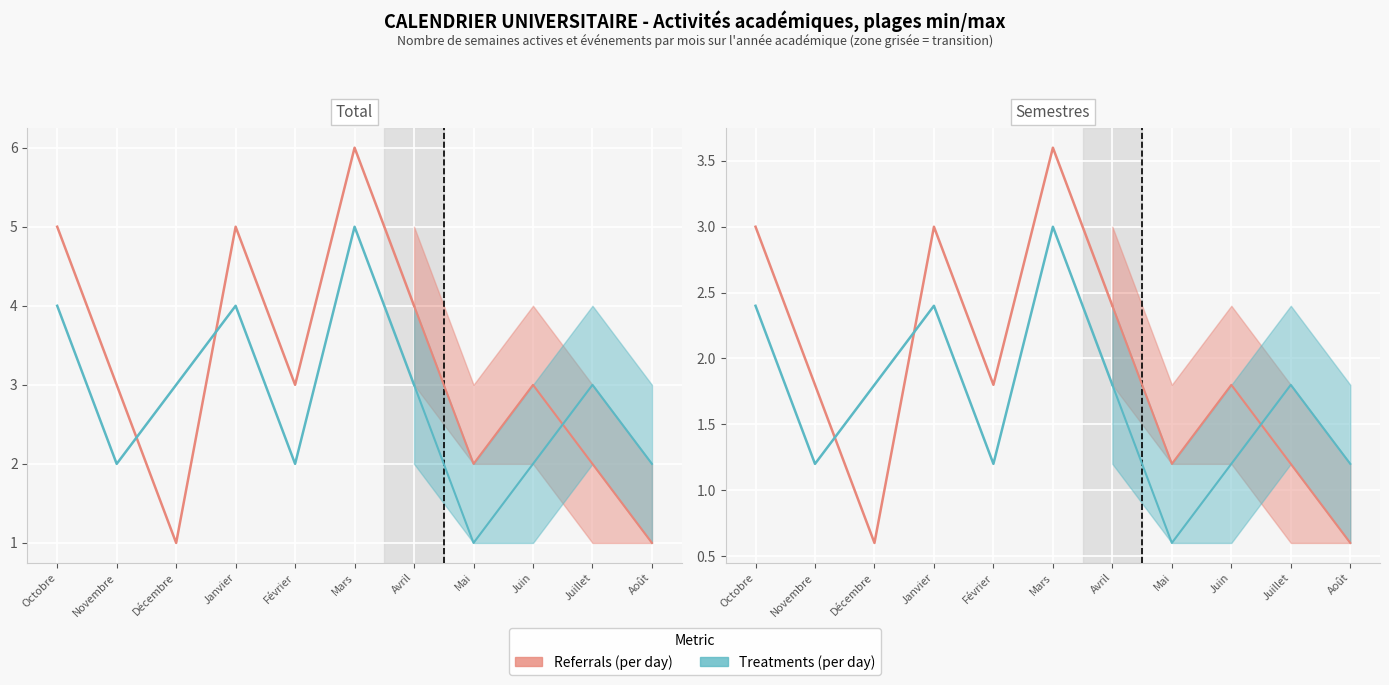

Where is the first local maximum for Referrals (per day)?

Janvier